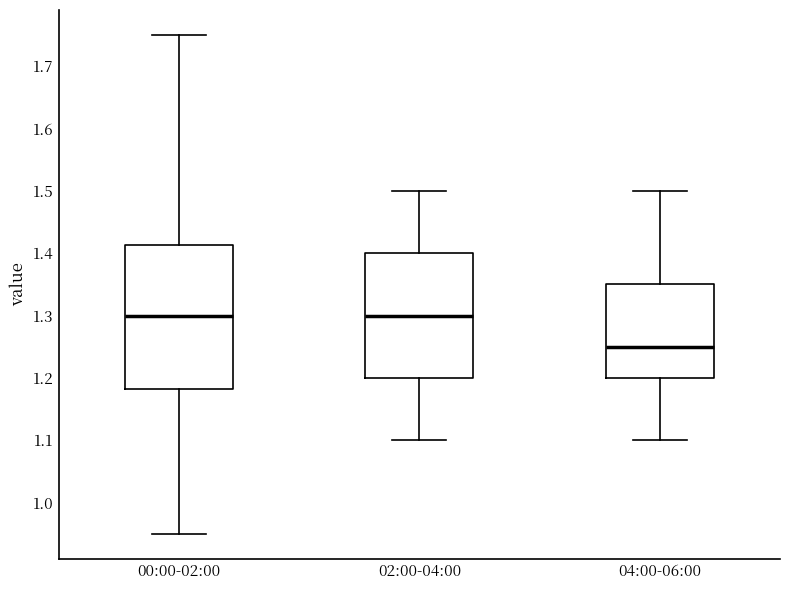

Which box has the lowest median line?

04:00-06:00